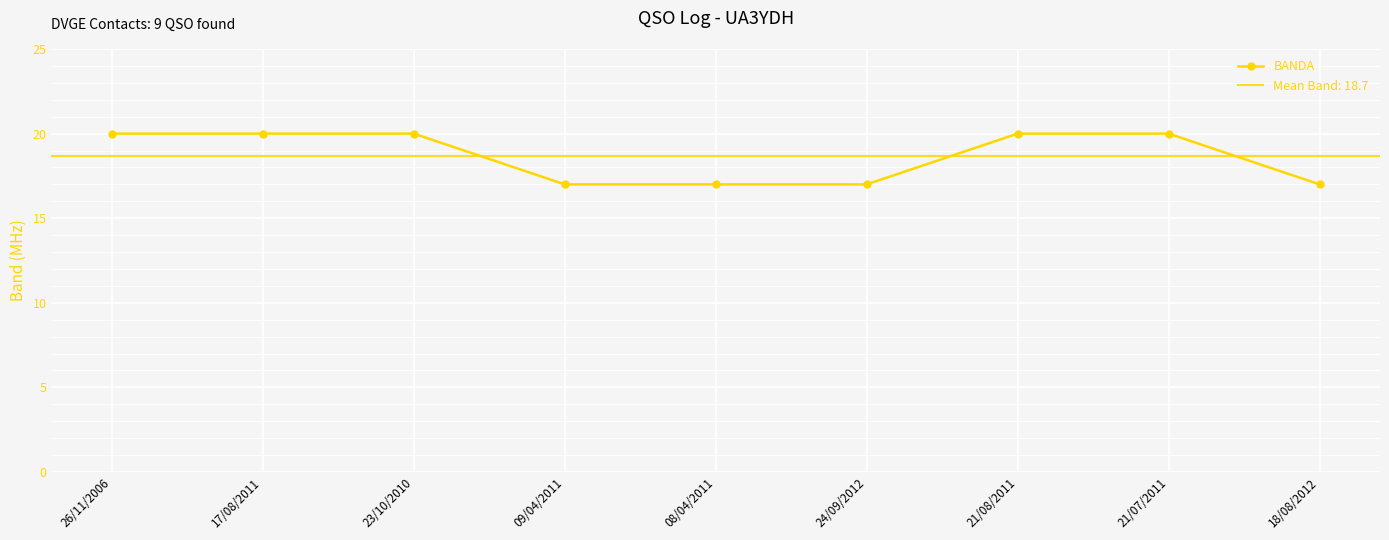

The chart shows a value of 14 at 23/10/2010. True or false?

False